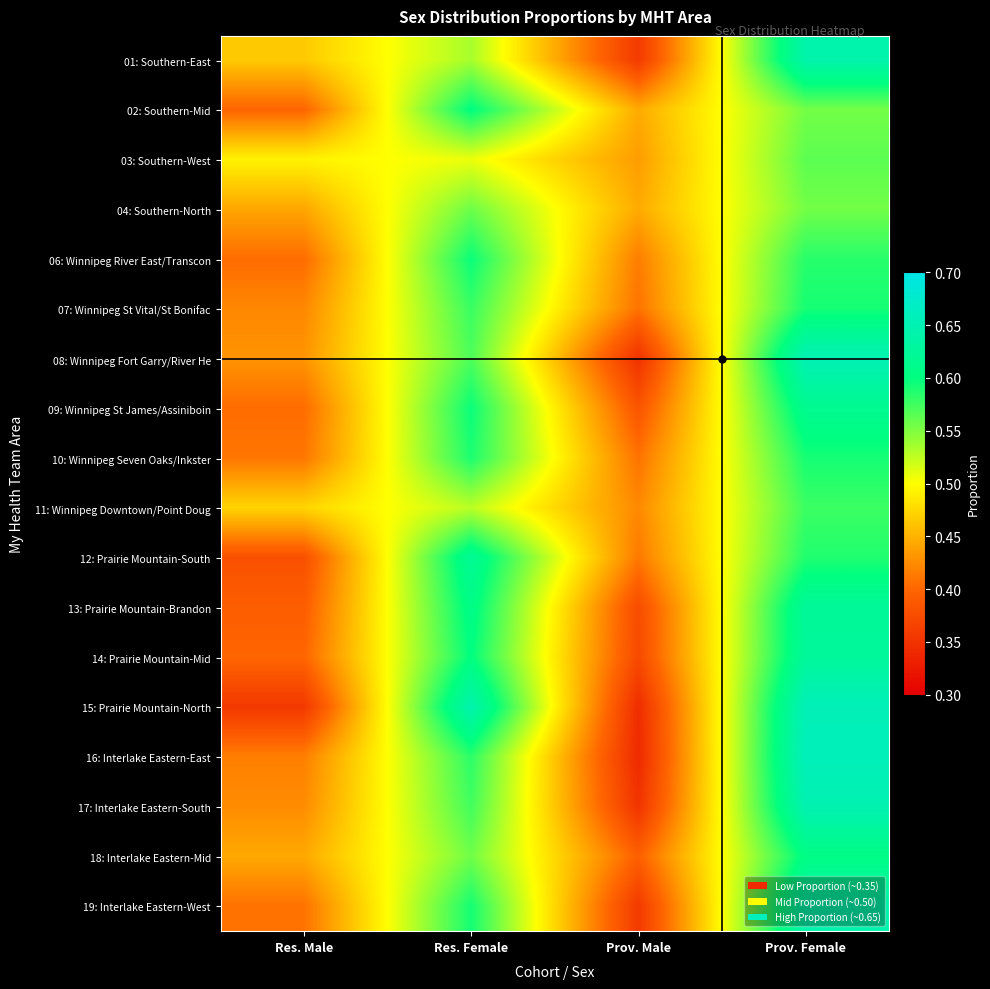

Rank the series at Res. Female from lowest to highest value.

03: Southern-West, 11: Winnipeg Downtown/Point Doug, 01: Southern-East, 18: Interlake Eastern-Mid, 04: Southern-North, 08: Winnipeg Fort Garry/River He, 17: Interlake Eastern-South, 07: Winnipeg St Vital/St Bonifac, 16: Interlake Eastern-East, 10: Winnipeg Seven Oaks/Inkster, 19: Interlake Eastern-West, 09: Winnipeg St James/Assiniboin, 06: Winnipeg River East/Transcon, 14: Prairie Mountain-Mid, 02: Southern-Mid, 13: Prairie Mountain-Brandon, 12: Prairie Mountain-South, 15: Prairie Mountain-North